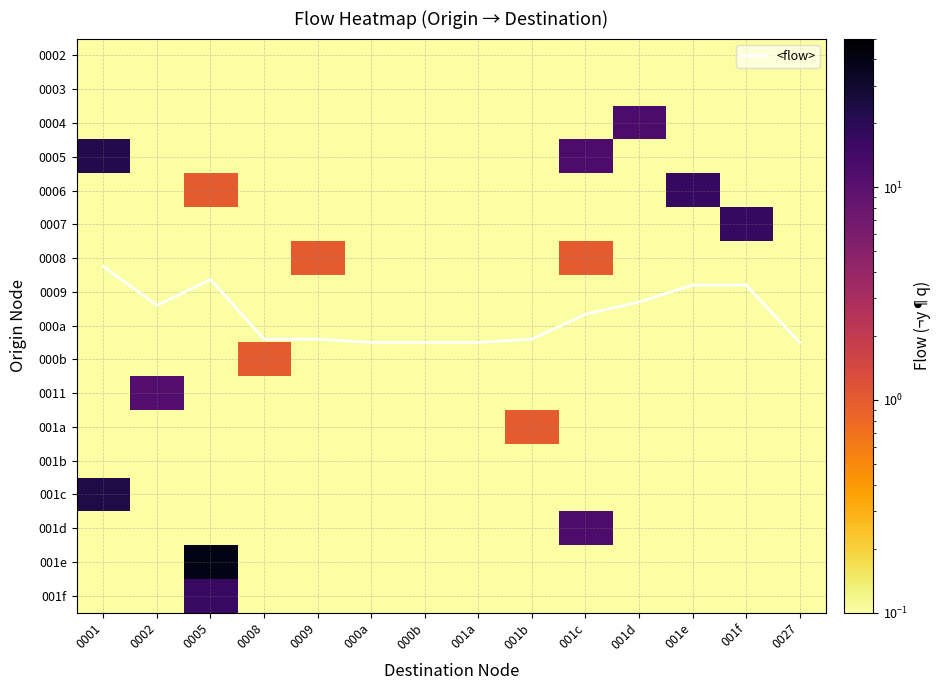

Is it true that 0005 equals 0.0 at 000b?

True